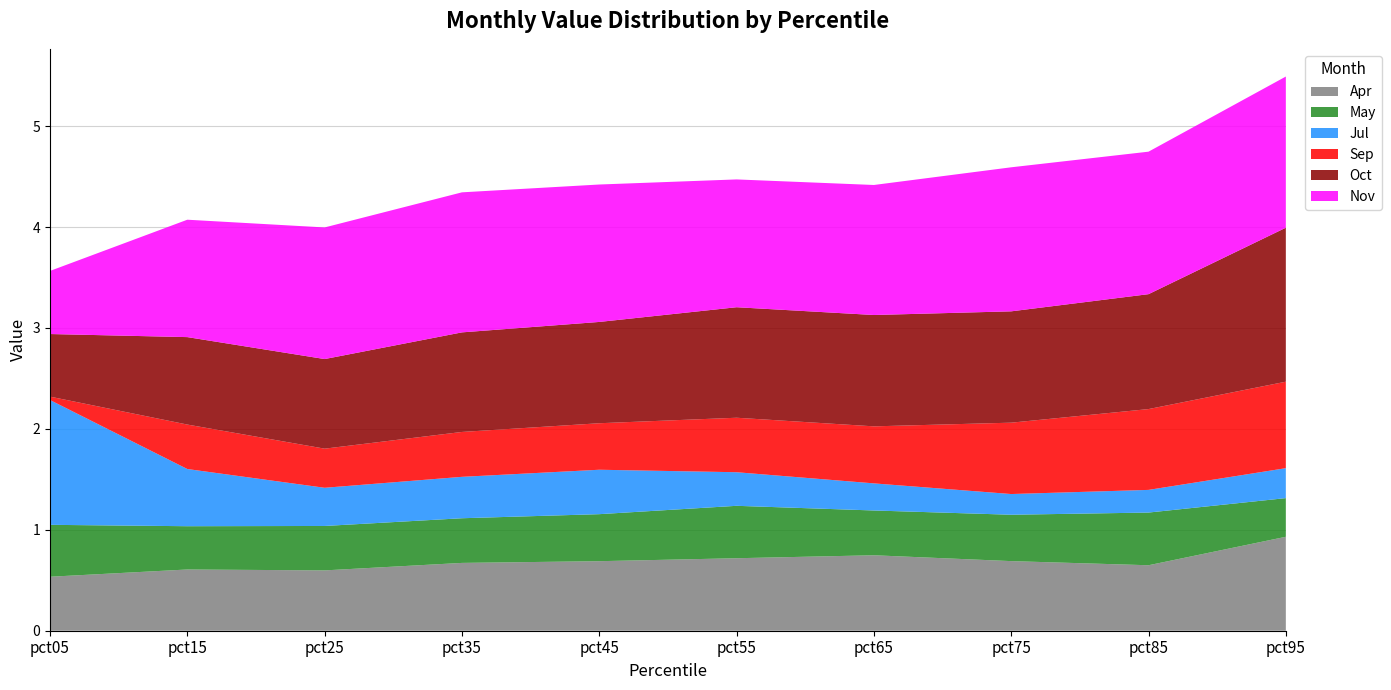

Reading left to right, transcribe all the data shown in this chart.

Apr: pct05=0.5	pct15=0.6	pct25=0.6	pct35=0.7	pct45=0.7	pct55=0.7	pct65=0.7	pct75=0.7	pct85=0.6	pct95=0.9
May: pct05=0.5	pct15=0.4	pct25=0.4	pct35=0.4	pct45=0.5	pct55=0.5	pct65=0.4	pct75=0.5	pct85=0.5	pct95=0.4
Jul: pct05=1.2	pct15=0.6	pct25=0.4	pct35=0.4	pct45=0.4	pct55=0.3	pct65=0.3	pct75=0.2	pct85=0.2	pct95=0.3
Sep: pct05=0.0	pct15=0.4	pct25=0.4	pct35=0.4	pct45=0.5	pct55=0.5	pct65=0.6	pct75=0.7	pct85=0.8	pct95=0.9
Oct: pct05=0.6	pct15=0.9	pct25=0.9	pct35=1.0	pct45=1.0	pct55=1.1	pct65=1.1	pct75=1.1	pct85=1.1	pct95=1.5
Nov: pct05=0.6	pct15=1.2	pct25=1.3	pct35=1.4	pct45=1.4	pct55=1.3	pct65=1.3	pct75=1.4	pct85=1.4	pct95=1.5